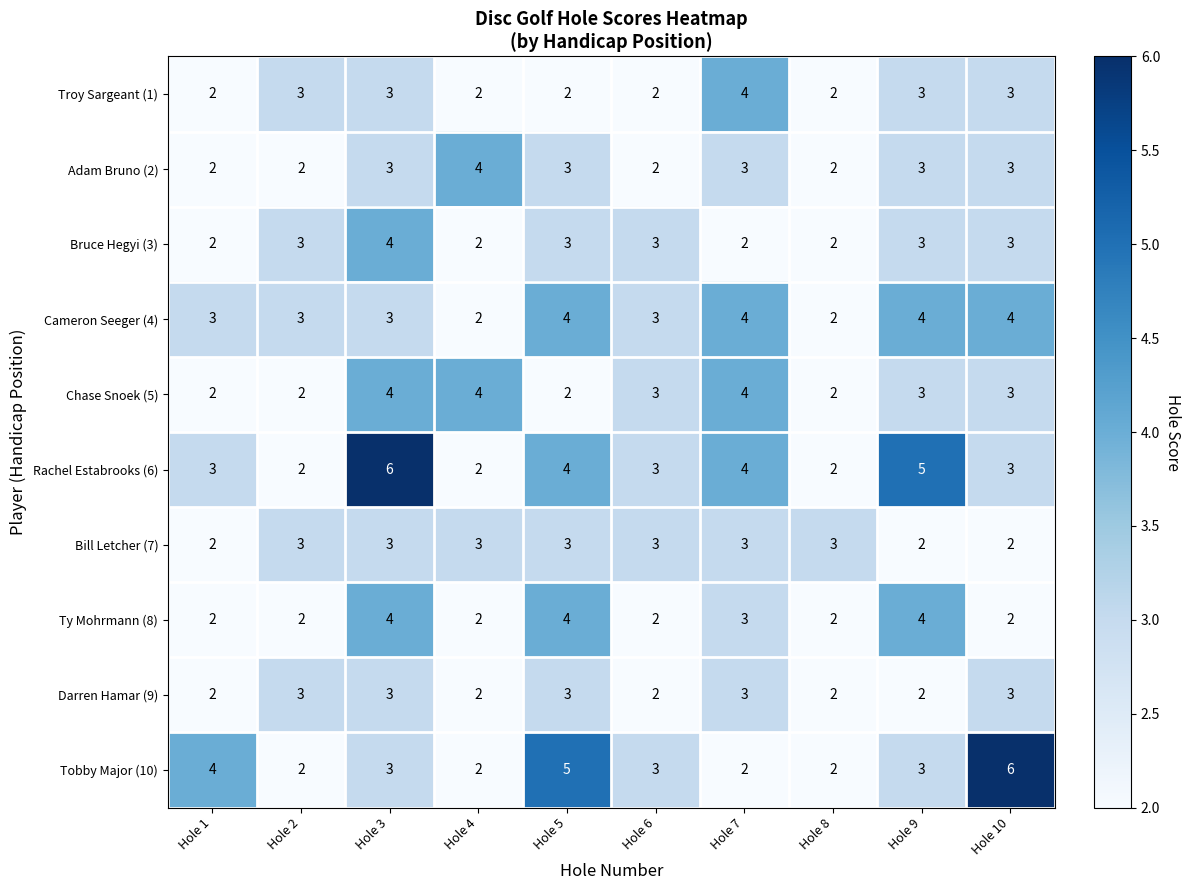

Which series has the largest total across all categories?

Rachel Estabrooks (6)